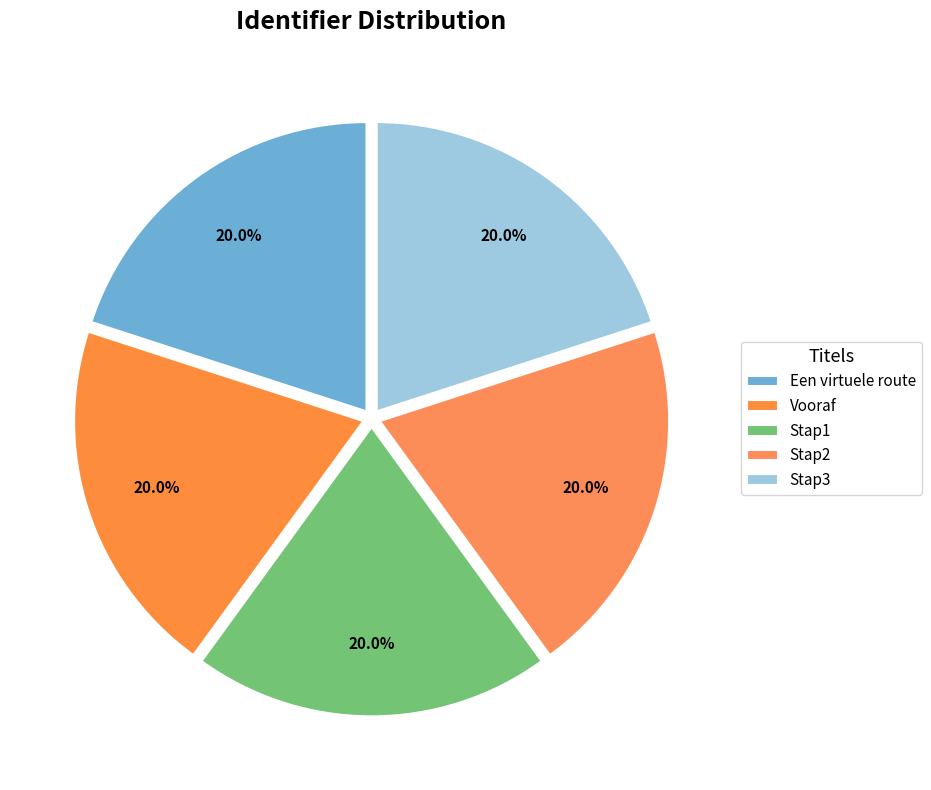

How many slices are in this pie chart?

5